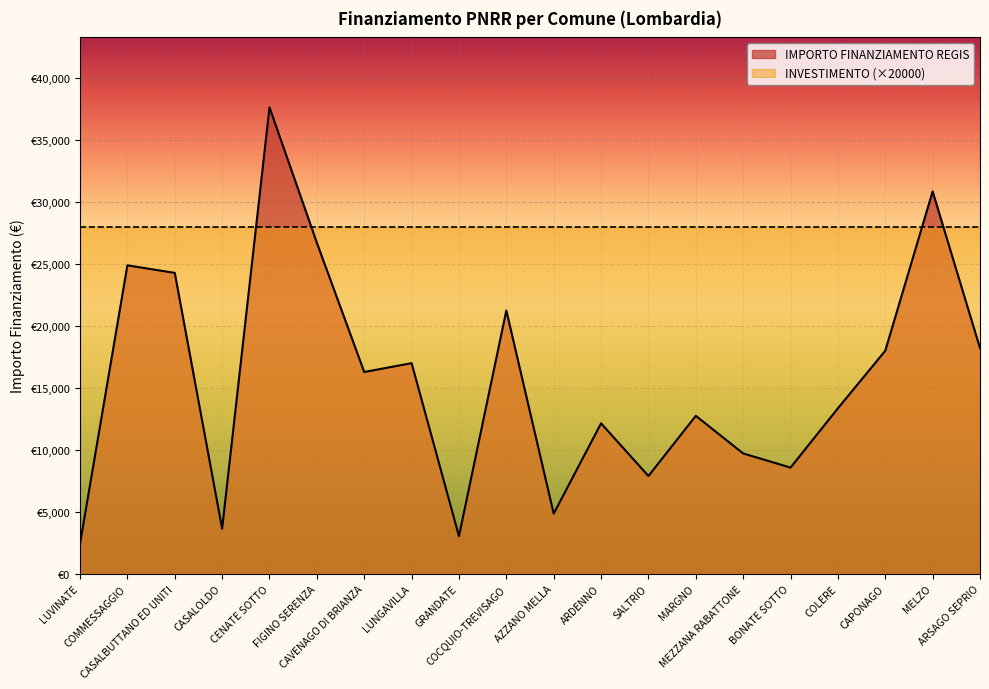

What is the minimum value shown in the chart?

2428